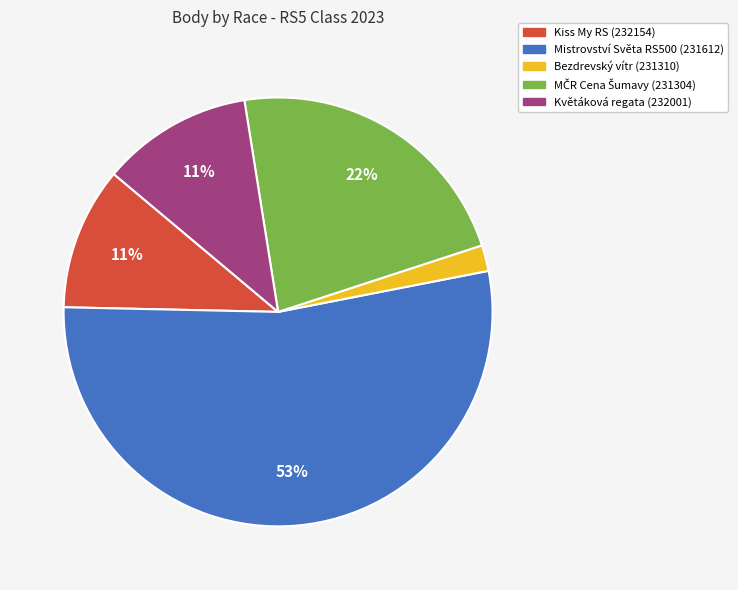

Combined, do Květáková regata (232001) and Kiss My RS (232154) account for over 50%?

No